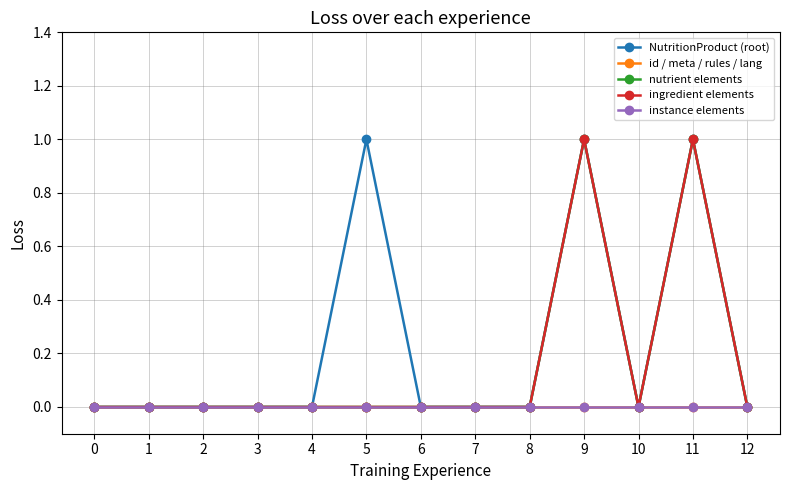

At which category is the sum across all series the highest?

9